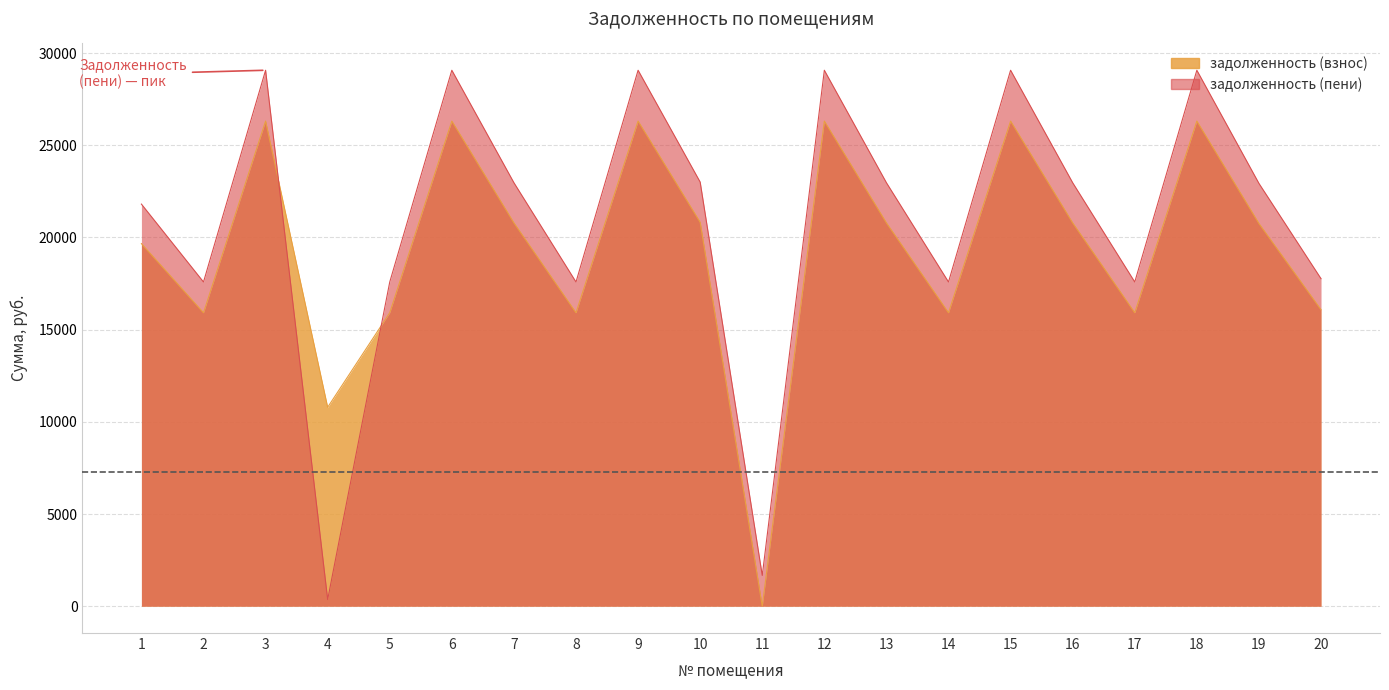

At which label does задолженность (пени) first exceed 22967?

3